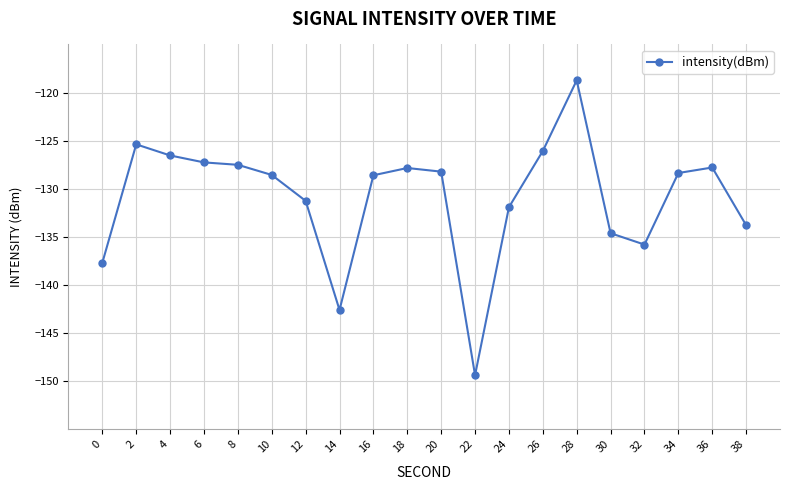

What is the change in value from 24 to 26?

+5.8